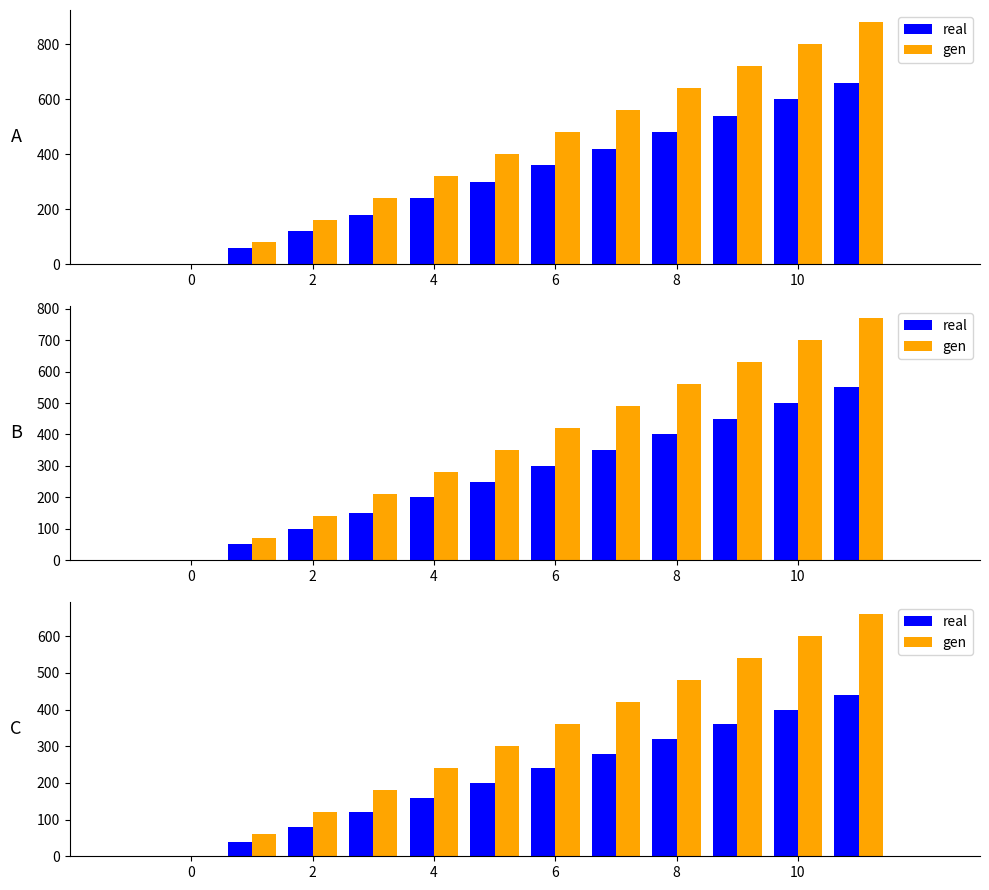

How many real values are between 120 and 360?

7